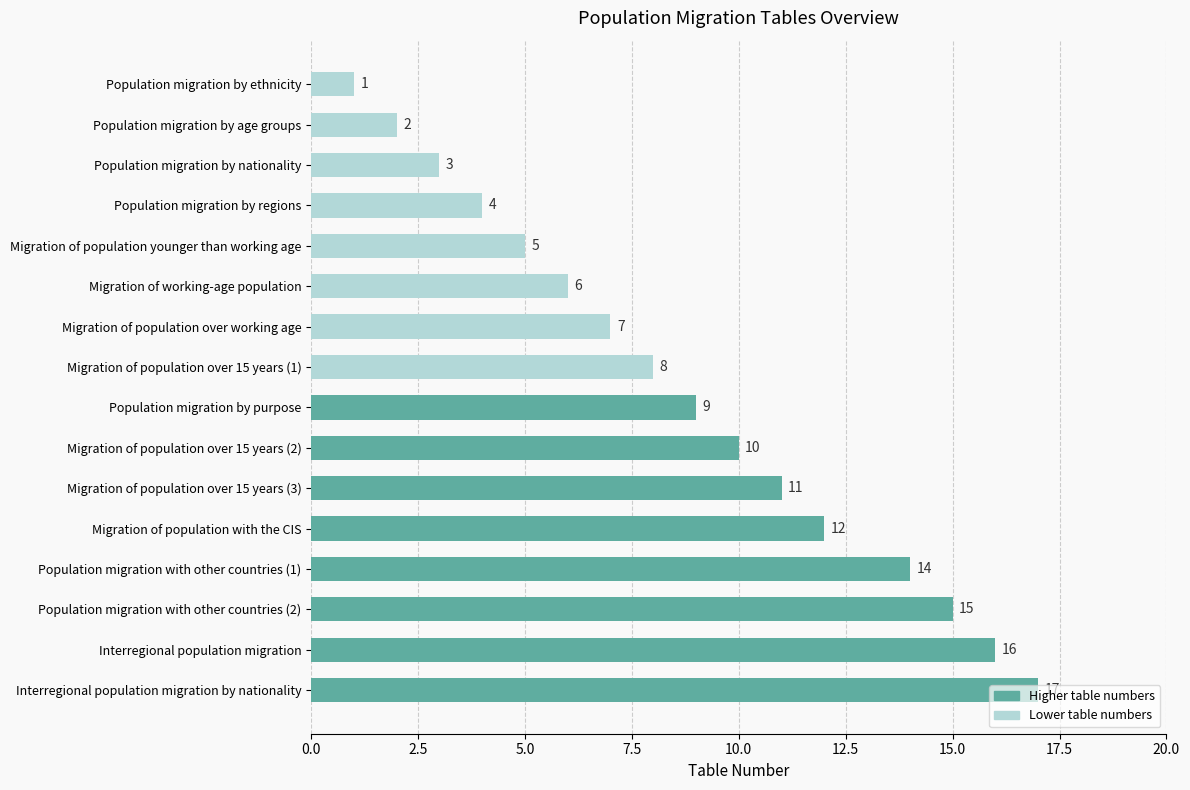

What is the greatest value displayed?

17